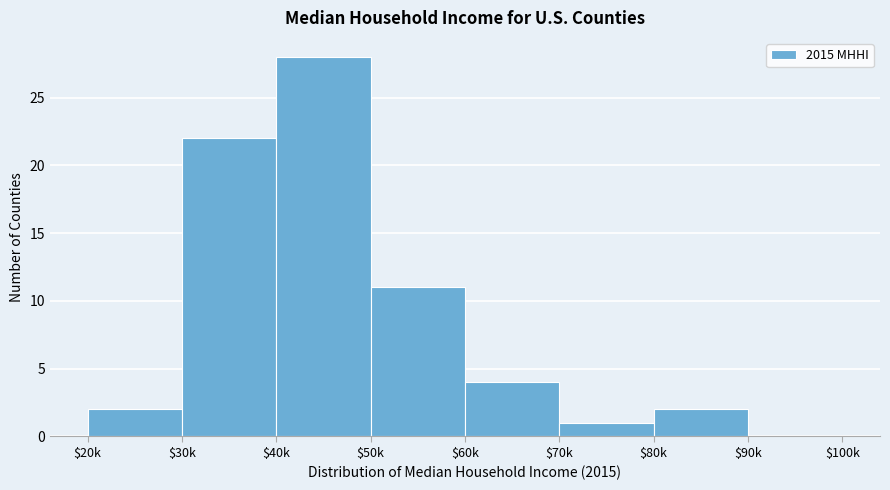

What value does the data have at $50k, to the nearest 10?

10